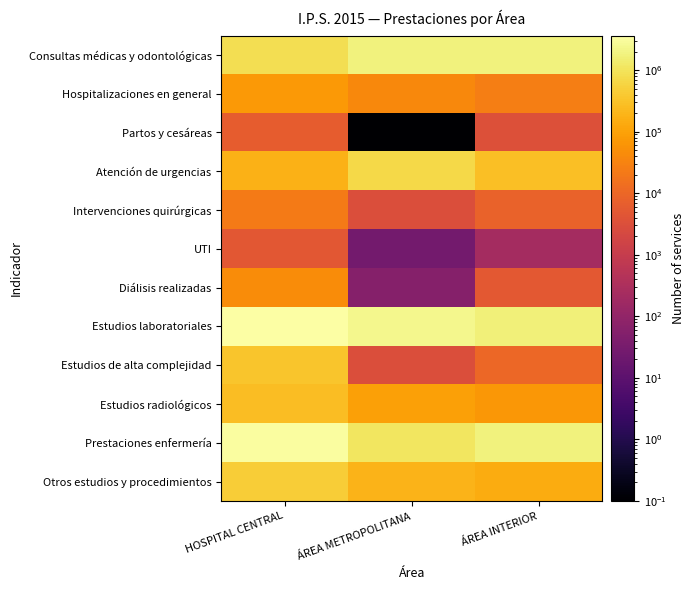

What is the smallest value displayed?

0.1